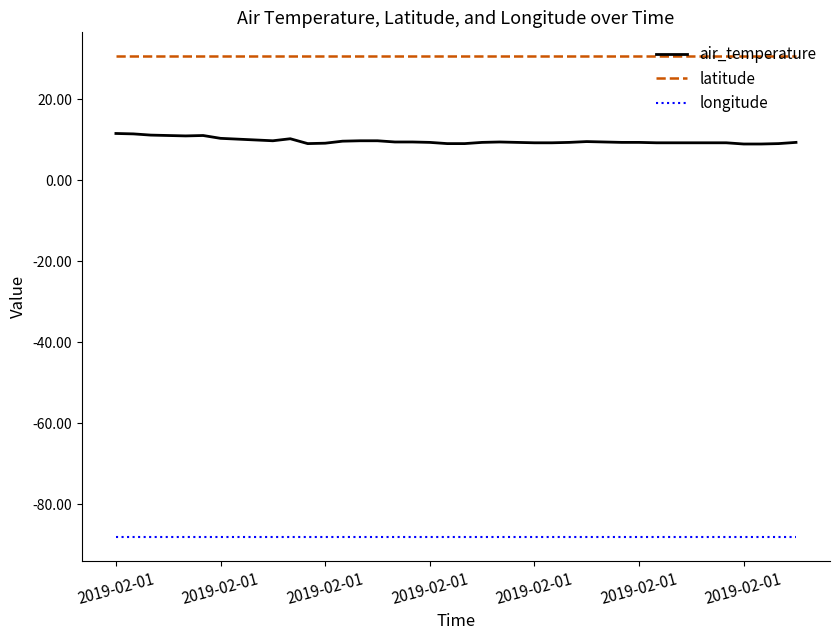

What is the lowest value of the air_temperature series?

9.0